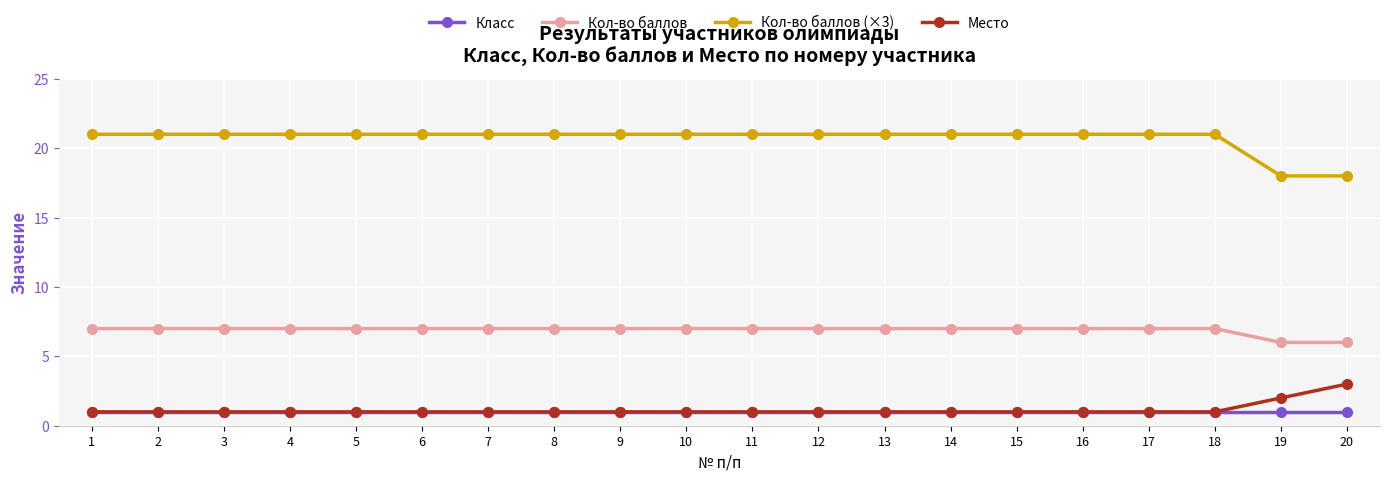

What is the spread (max minus min) of values at 14?

20